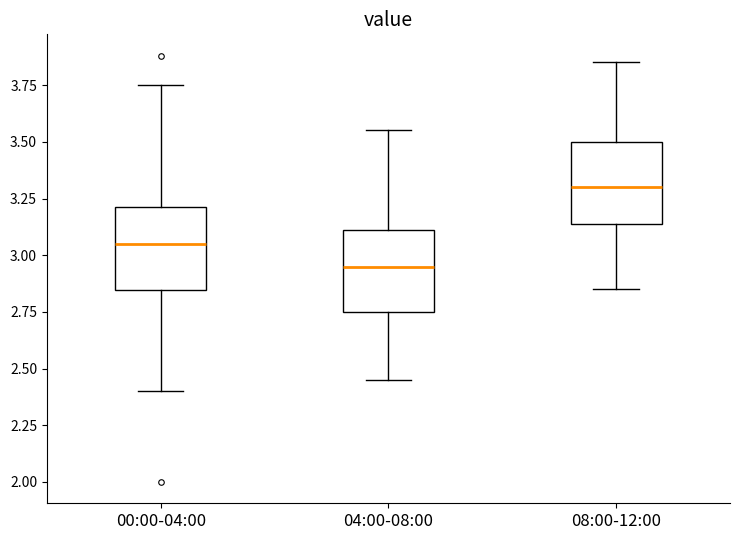

Reading left to right, read every box against the y-axis: the position of its median line, the range the box covers, and the ends of its whiskers. The values are not printed on the chart, so give them approximately, as read against the axis.

00:00-04:00: median 3.05, box 2.85 to 3.20, whiskers 2.40 to 3.75
04:00-08:00: median 2.95, box 2.75 to 3.10, whiskers 2.45 to 3.55
08:00-12:00: median 3.30, box 3.15 to 3.50, whiskers 2.85 to 3.85